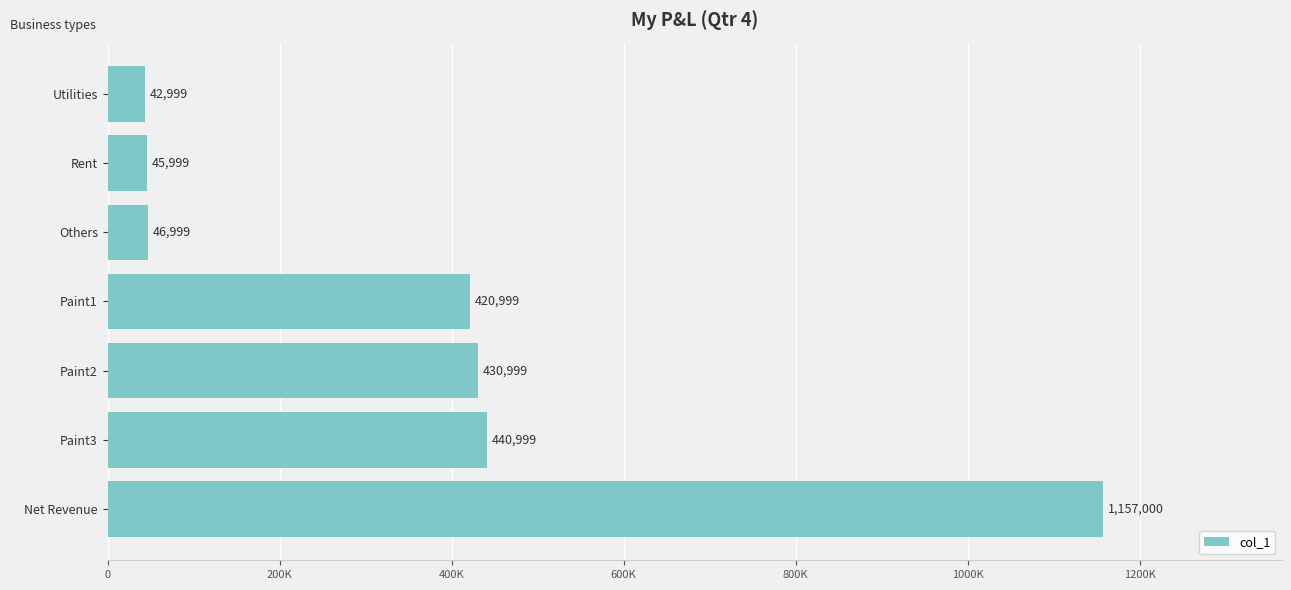

Which category has the lowest value across all series?

Utilities